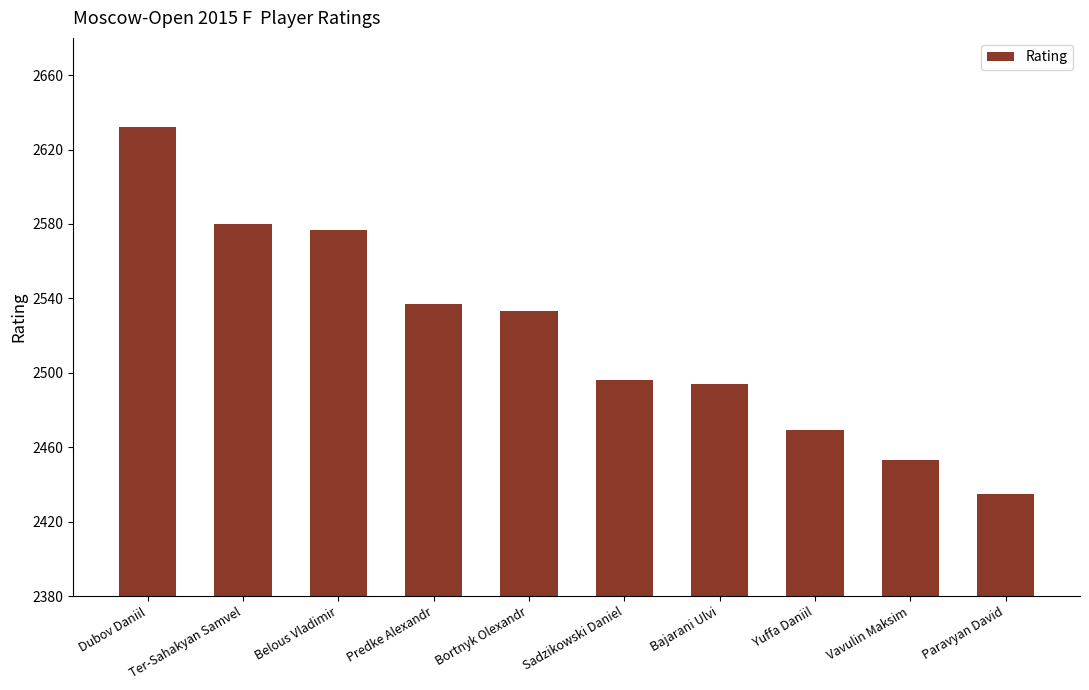

What is the greatest value displayed?

2632